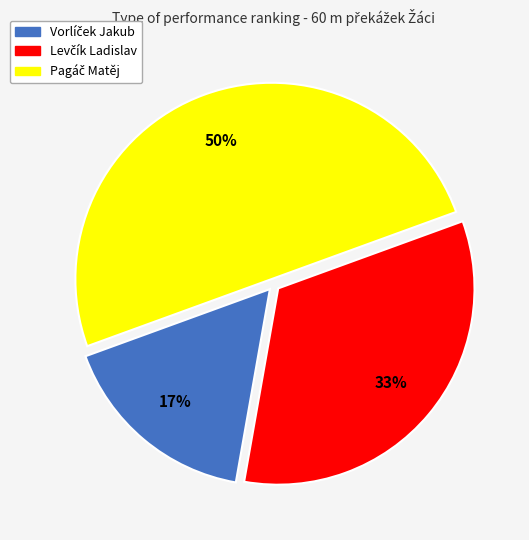

Does Pagáč Matěj represent more than half of the total?

No